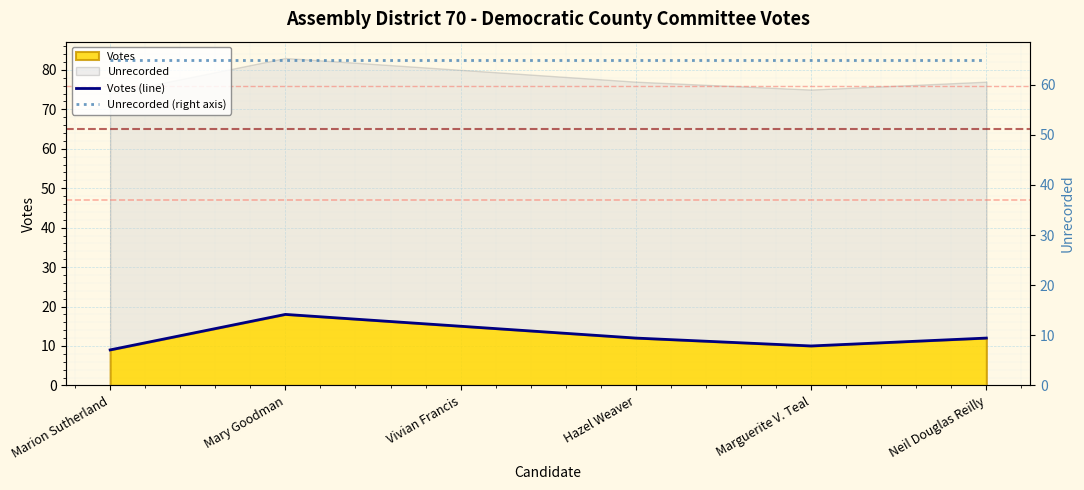

What is the approximate value of Votes at Mary Goodman?

18